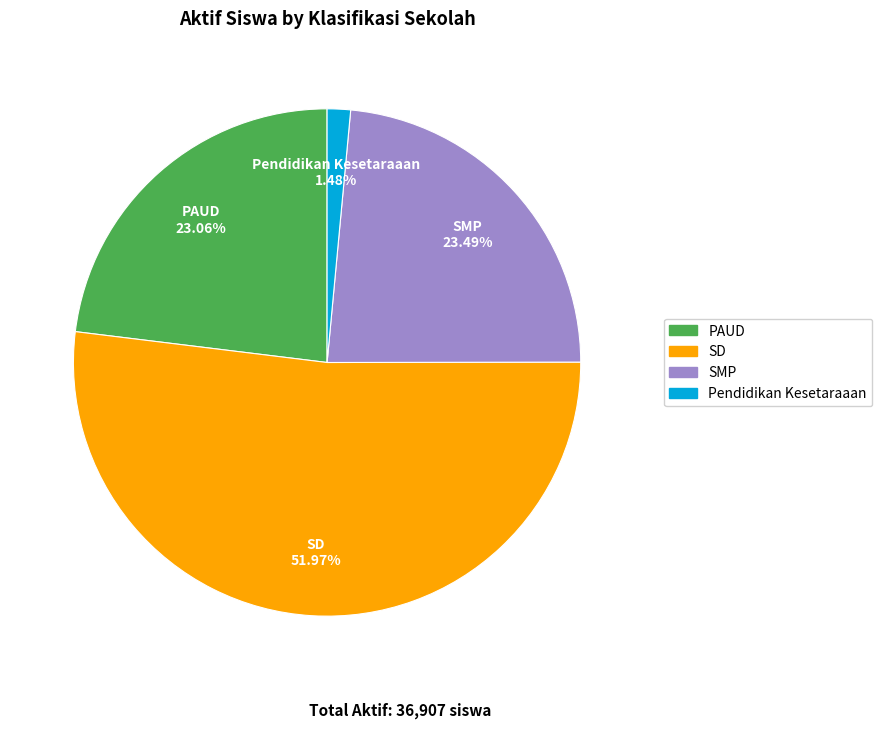

How many slices are in this pie chart?

4